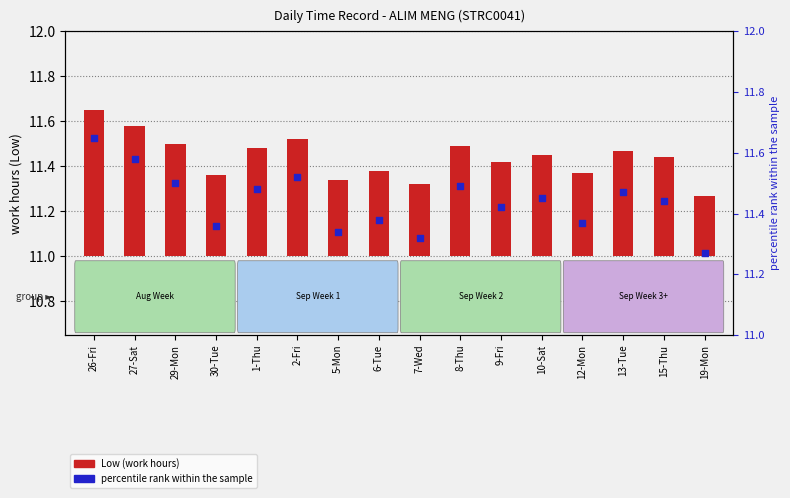

Which series has the widest spread of Y values?

Low (work hours)